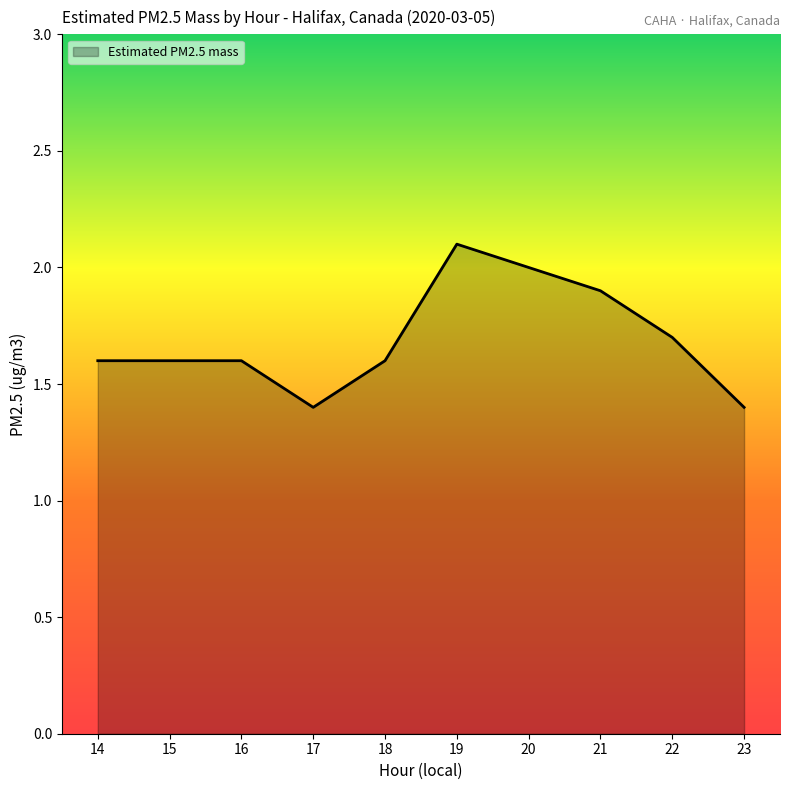

What is the difference between the second highest and minimum values?

0.6